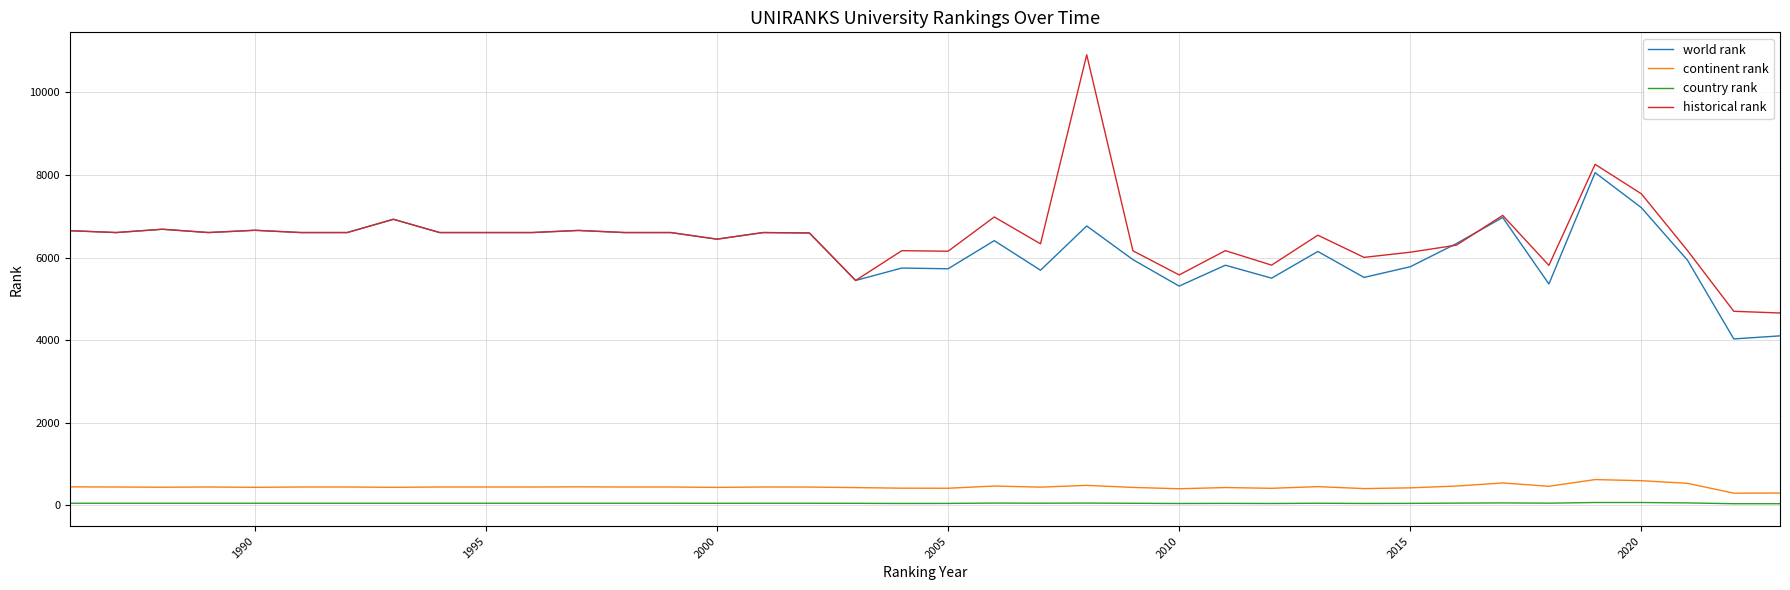

True or false: country rank and continent rank cross at least once.

False